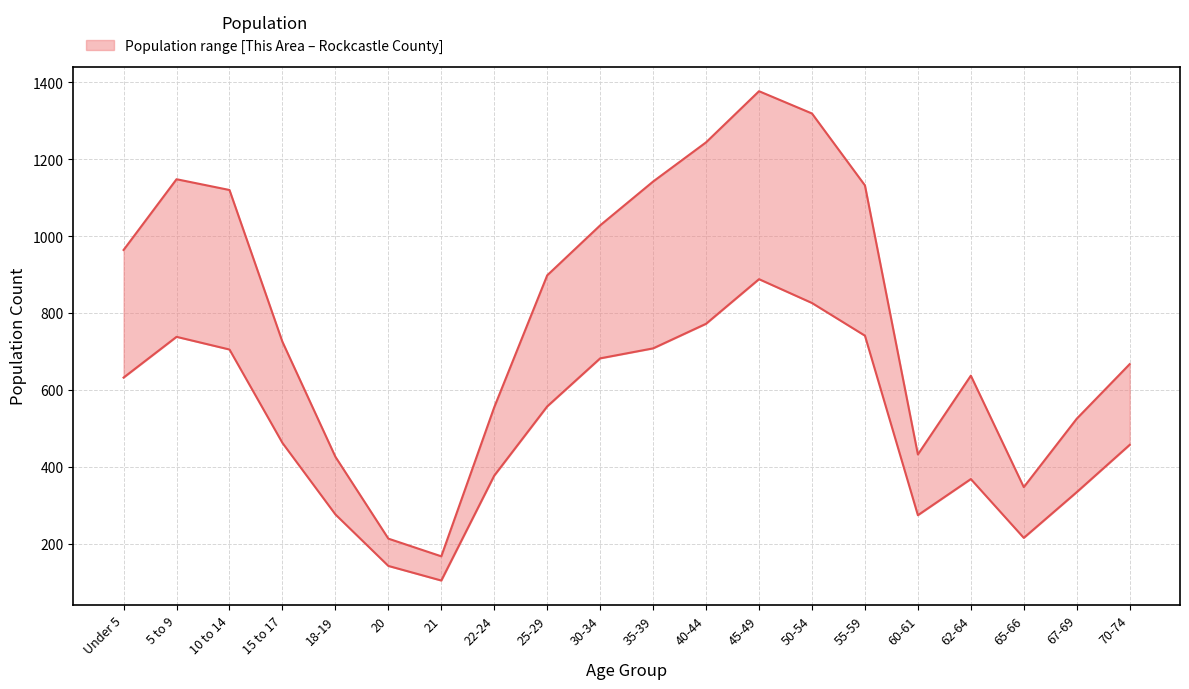

Reading left to right, transcribe all the data shown in this chart.

This Area: 632	738	705	462	276	142	104	377	557	682	708	772	888	826	741	274	368	215	334	457
Rockcastle County: 964	1148	1120	725	426	213	167	555	898	1028	1142	1244	1377	1319	1132	432	637	347	525	667